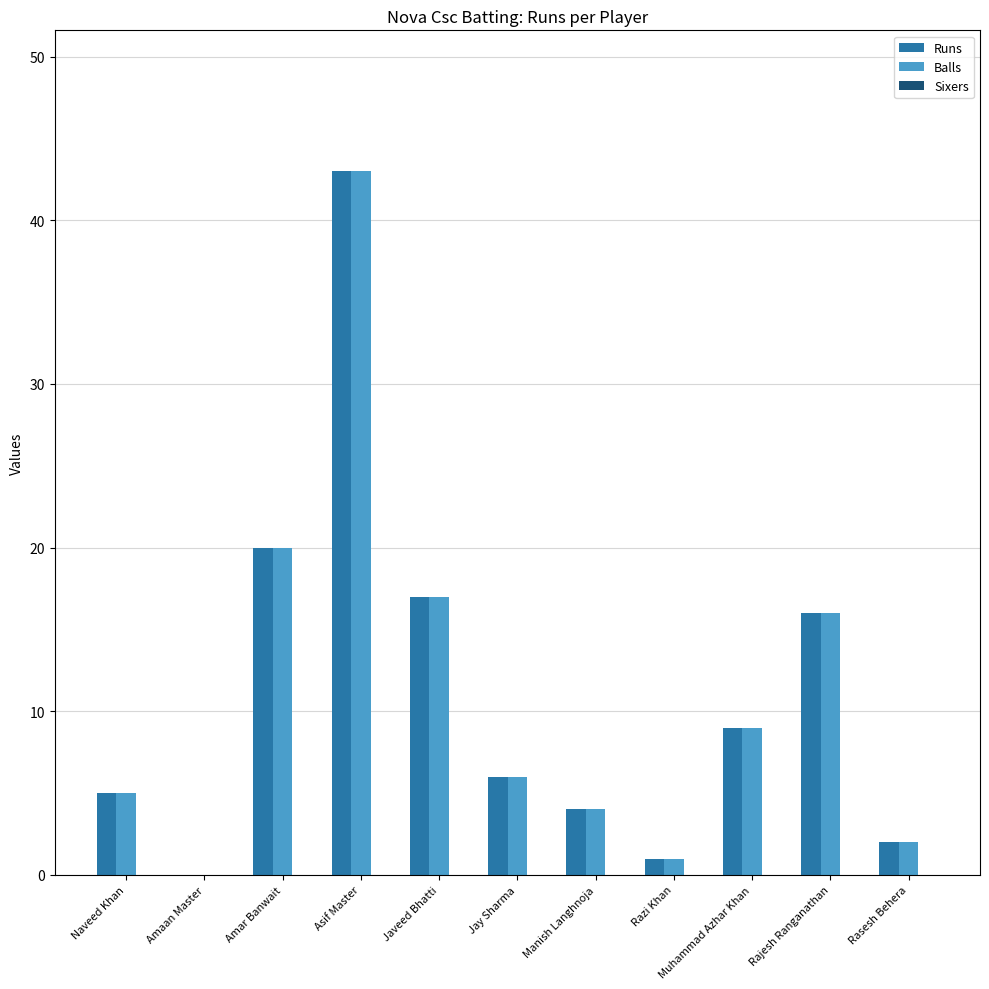

What is the maximum value for Runs?

43